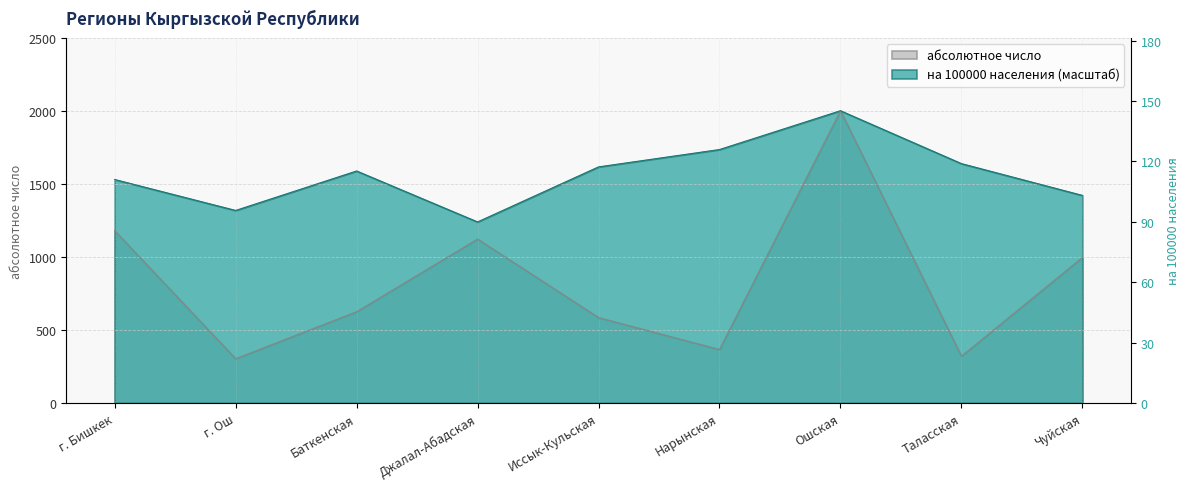

At which label does на 100000 населения first exceed 1589?

Баткенская